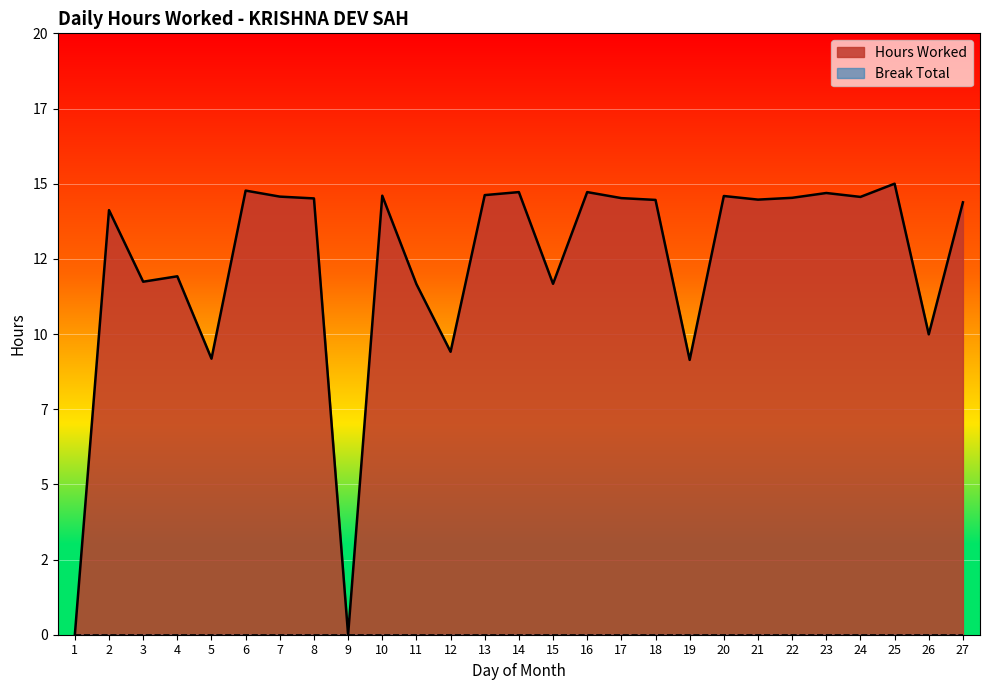

At which label does the data first exceed 14?

2